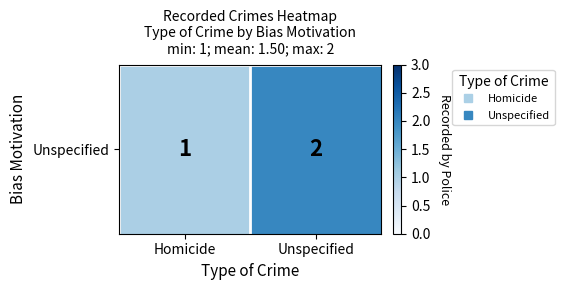

Approximately how many times larger is the value at Unspecified compared to Homicide?

2.0